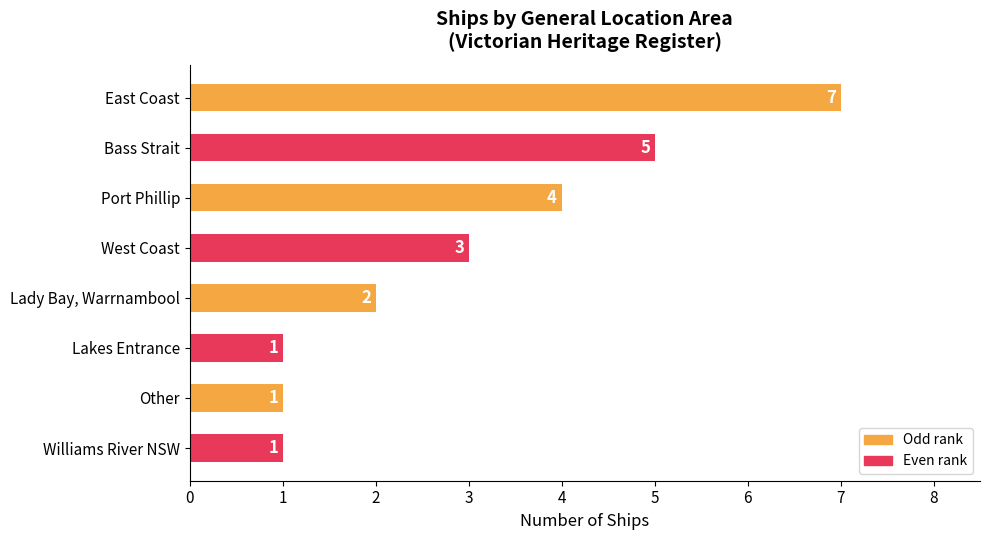

Reading bottom to top, list all the values displayed in this chart.

Williams River NSW=1	Other=1	Lakes Entrance=1	Lady Bay, Warrnambool=2	West Coast=3	Port Phillip=4	Bass Strait=5	East Coast=7